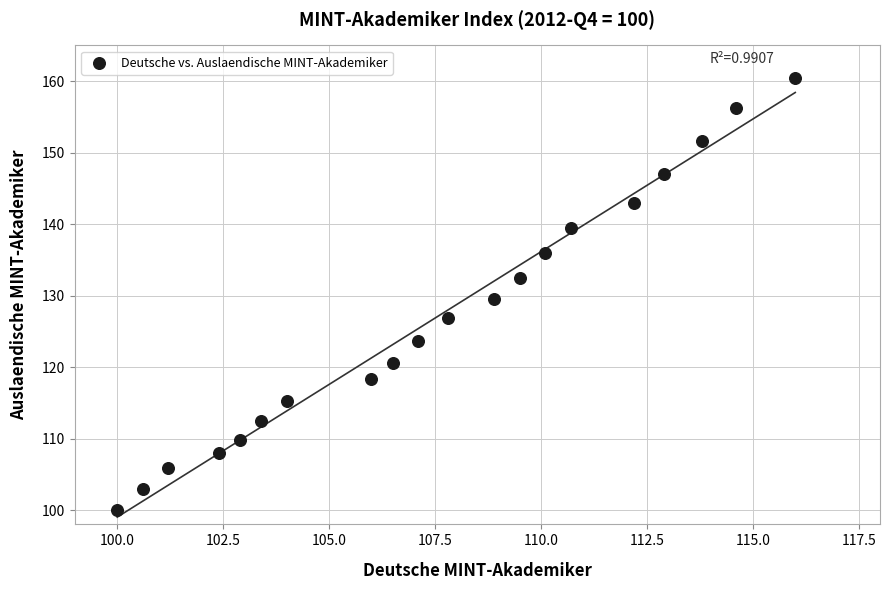

What is the range of X values (max minus min)?

16.0